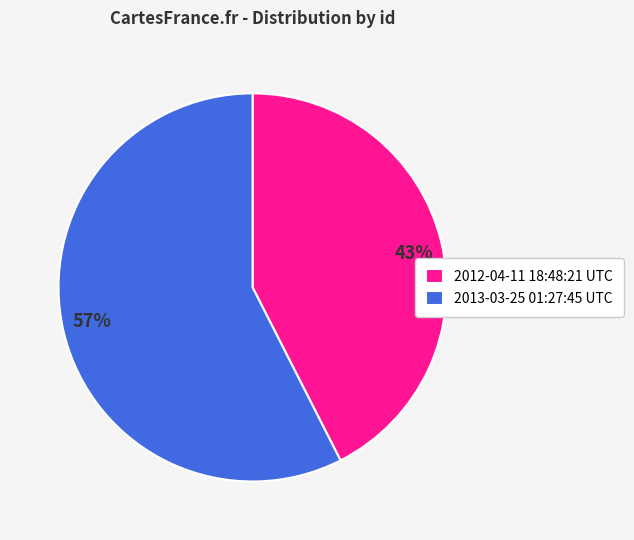

How many slices are in this pie chart?

2